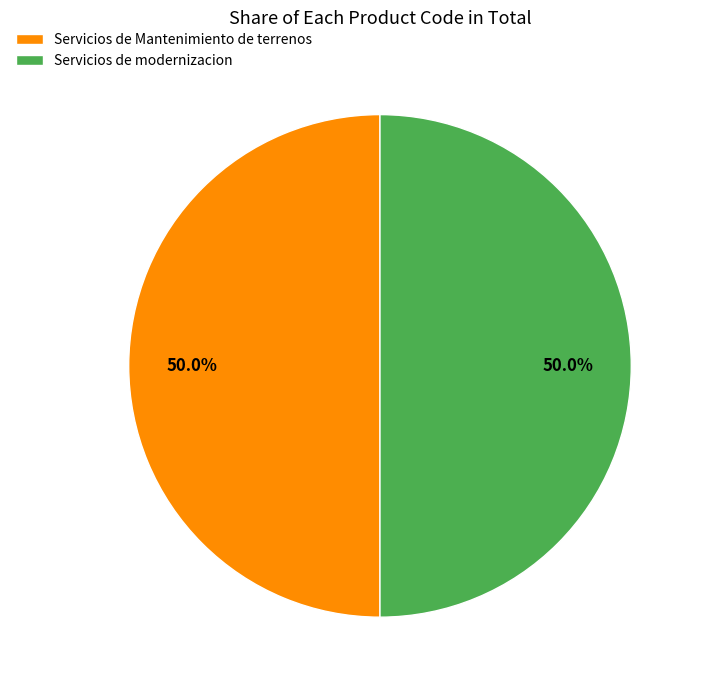

Approximately how many times larger is the value at Servicios de Mantenimiento de terrenos compared to Servicios de modernizacion?

1.0